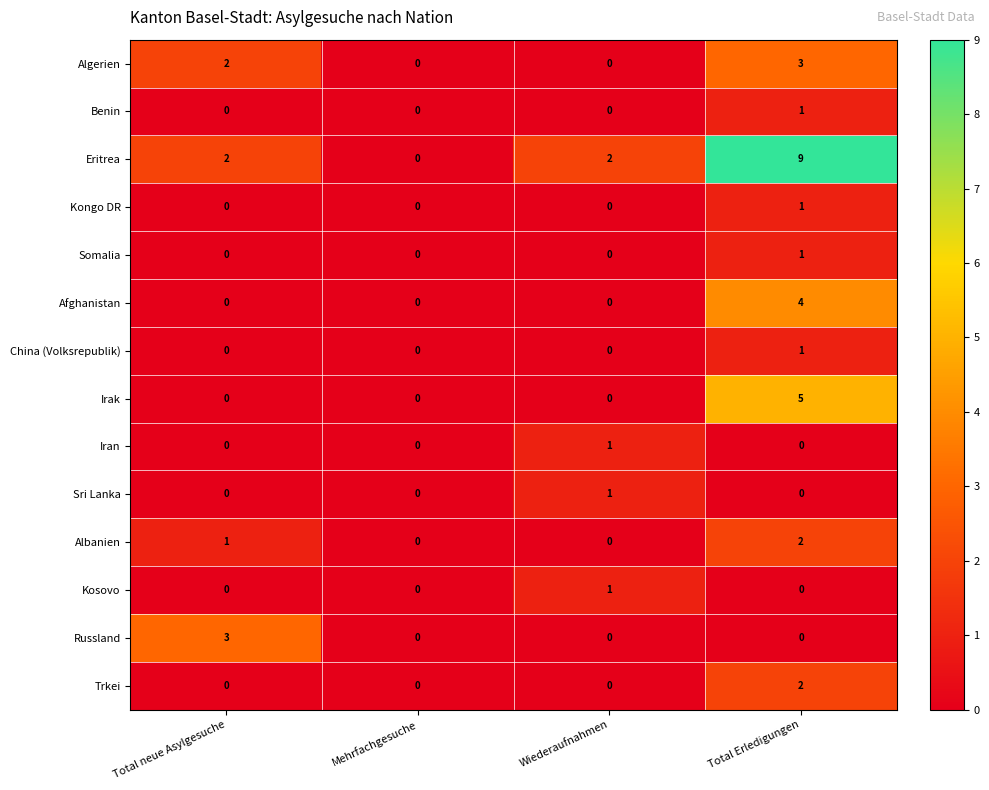

Count the Trkei values in the range 0 to 2.

4